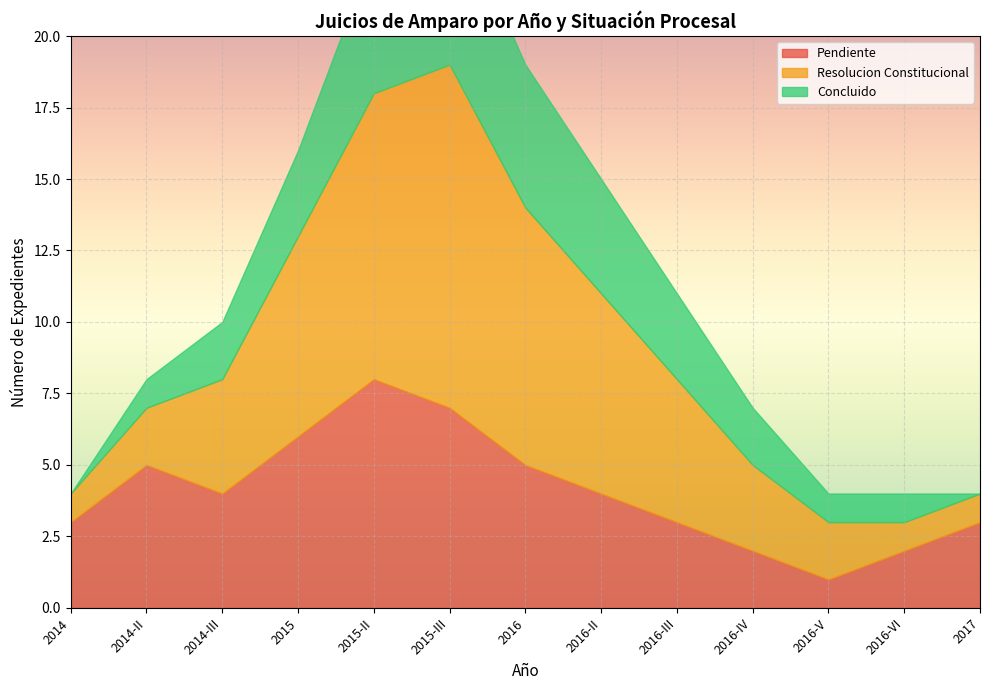

True or false: Concluido has more than 0 interior local peaks.

True